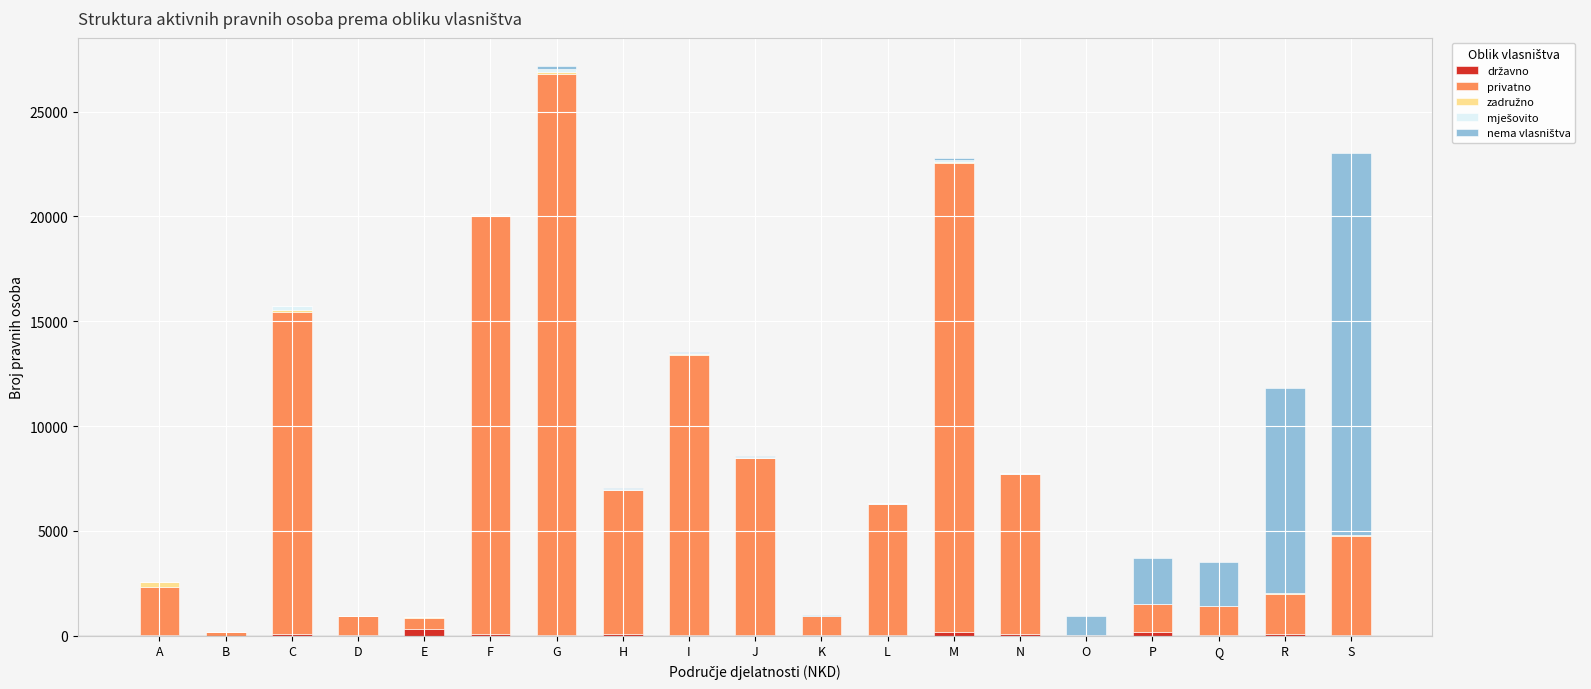

At which category is the sum across all series the highest?

G